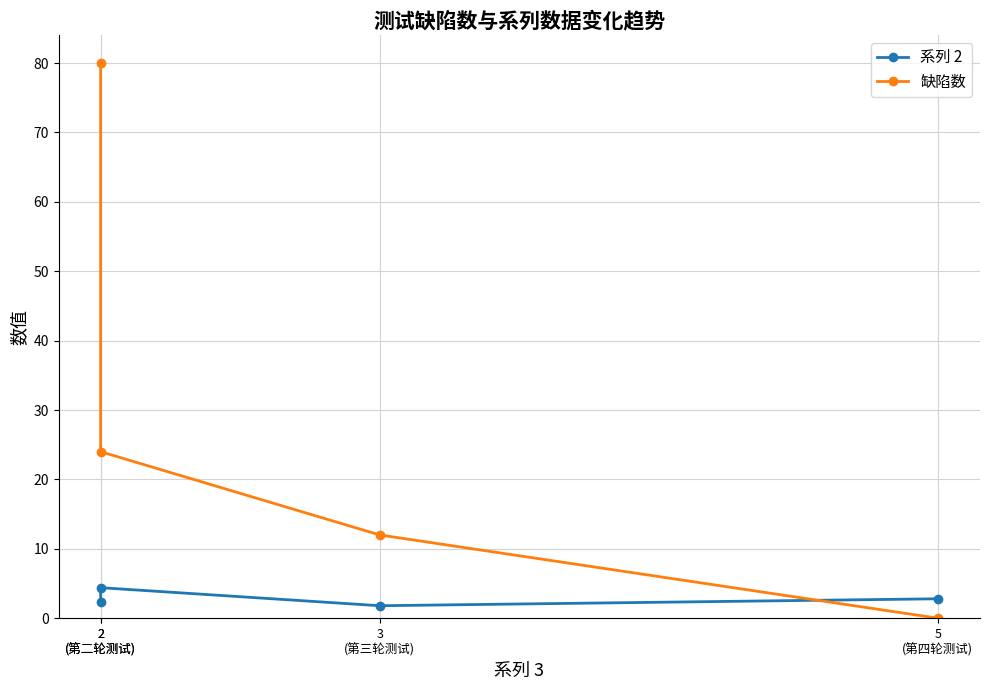

What is the label of the 1st point from the right?

5
(第四轮测试)